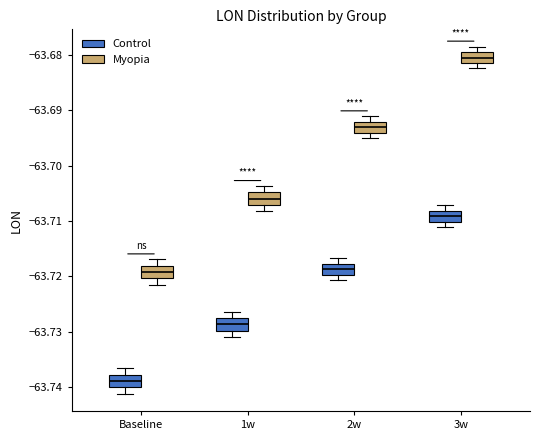

Where is the upper edge of the box for 1w (Myopia) on the y-axis? The values are not printed on the chart, so give them approximately, as read against the axis.

-63.705